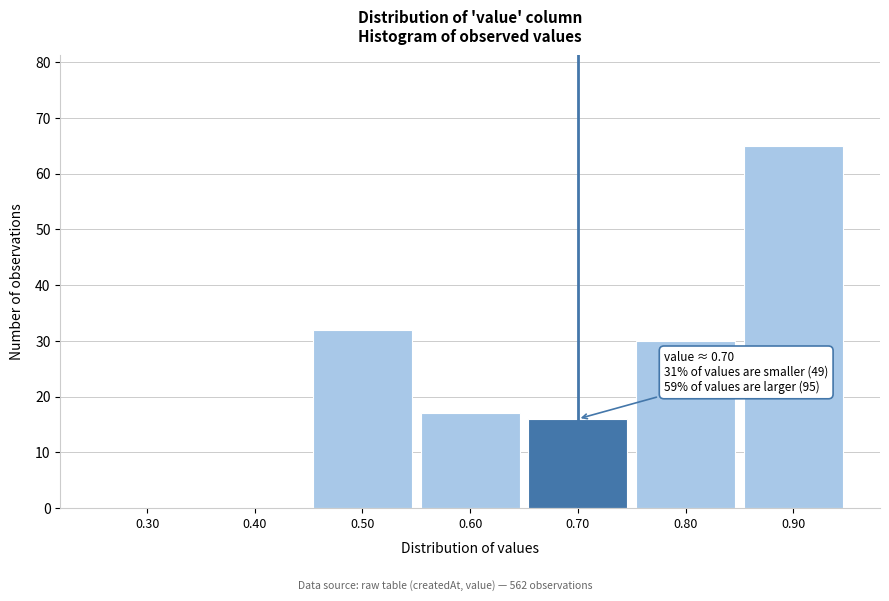

Which range on the x-axis has the tallest bar?

0.85 to 0.95